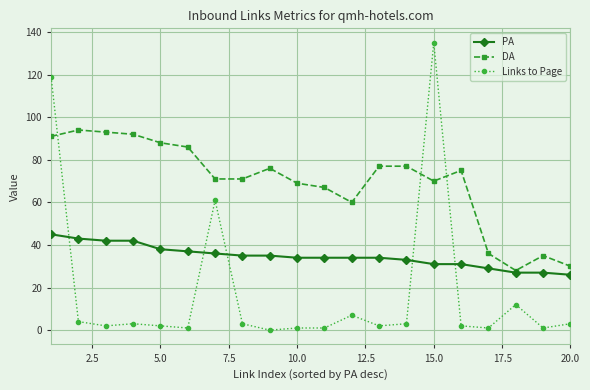

What is the difference between the second highest and minimum values in the Links to Page series?

119